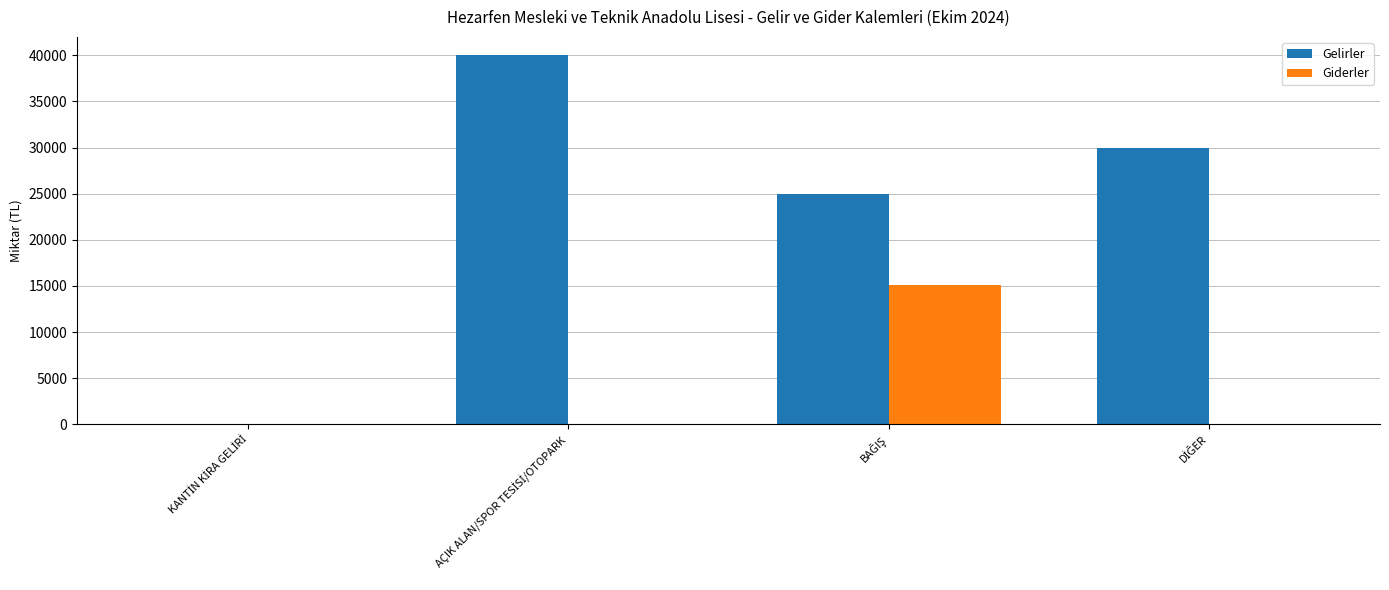

Which series has the largest total across all categories?

Gelirler